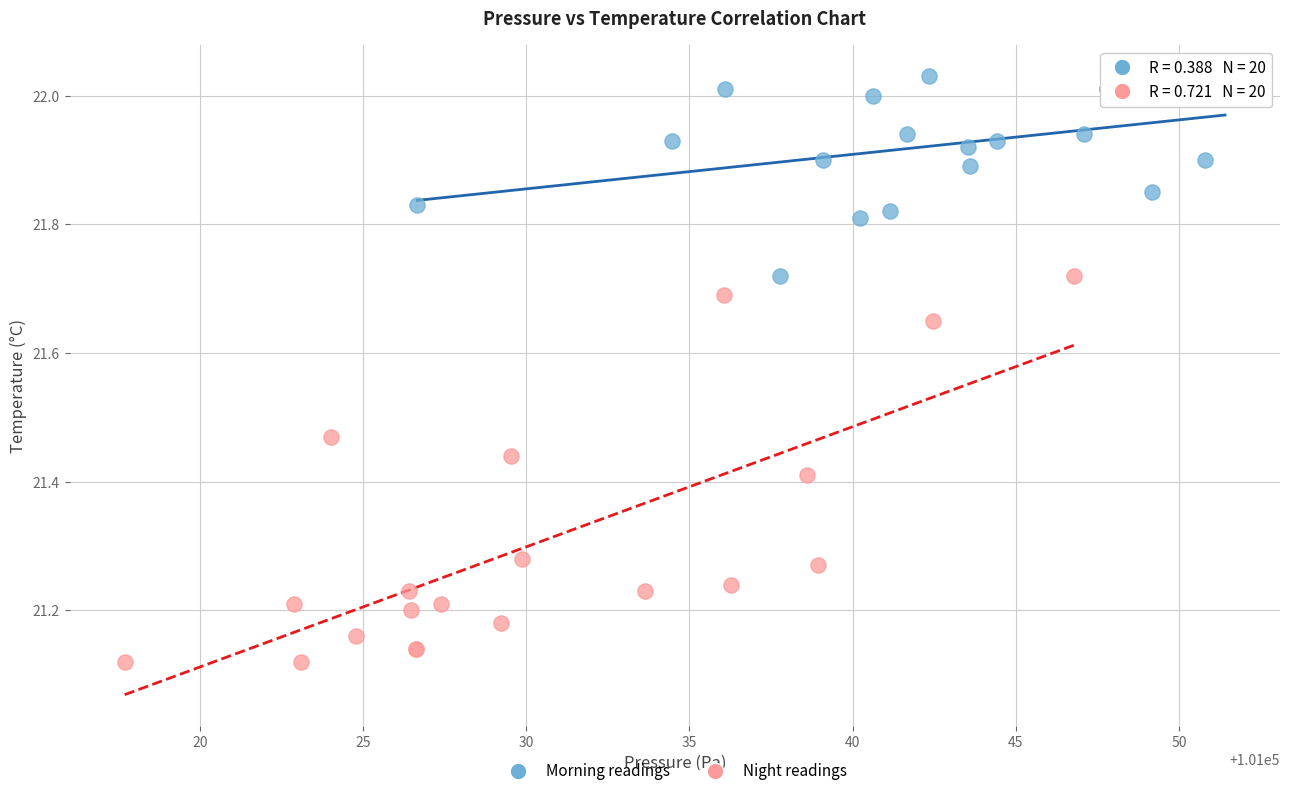

Which series contains the highest Y value?

Morning readings